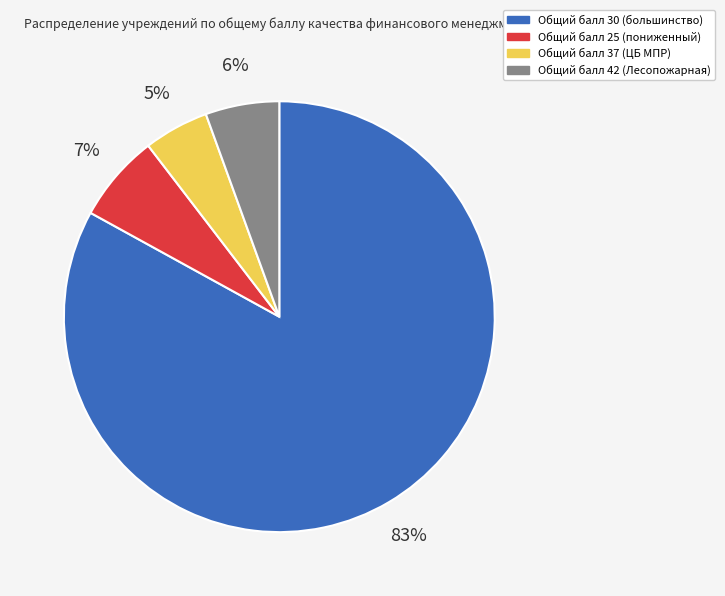

To the nearest percent, what is the average slice percentage?

25%